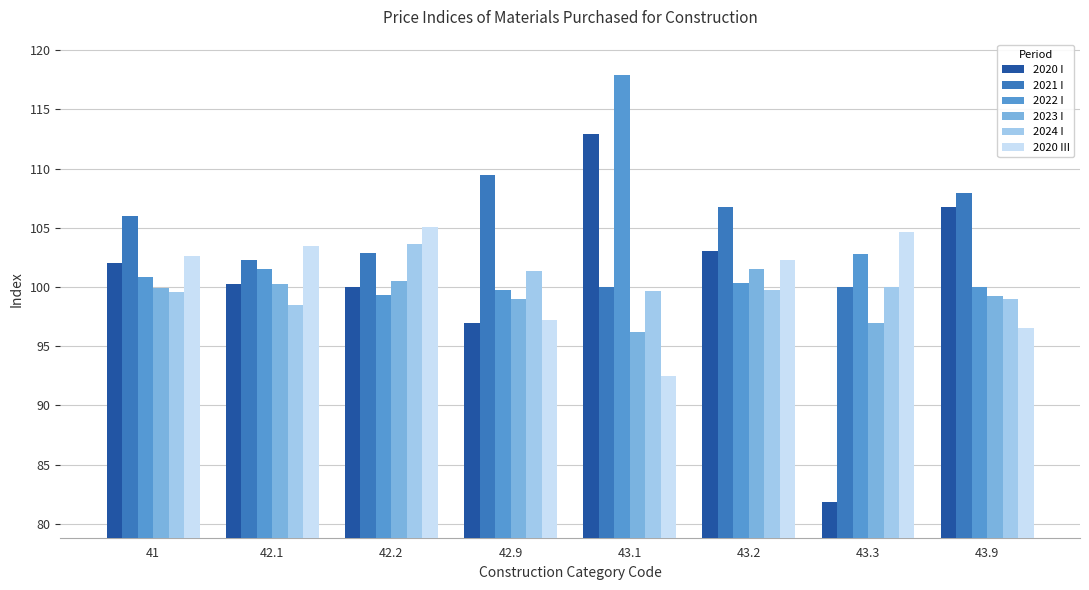

What position from the right is 42.1?

7